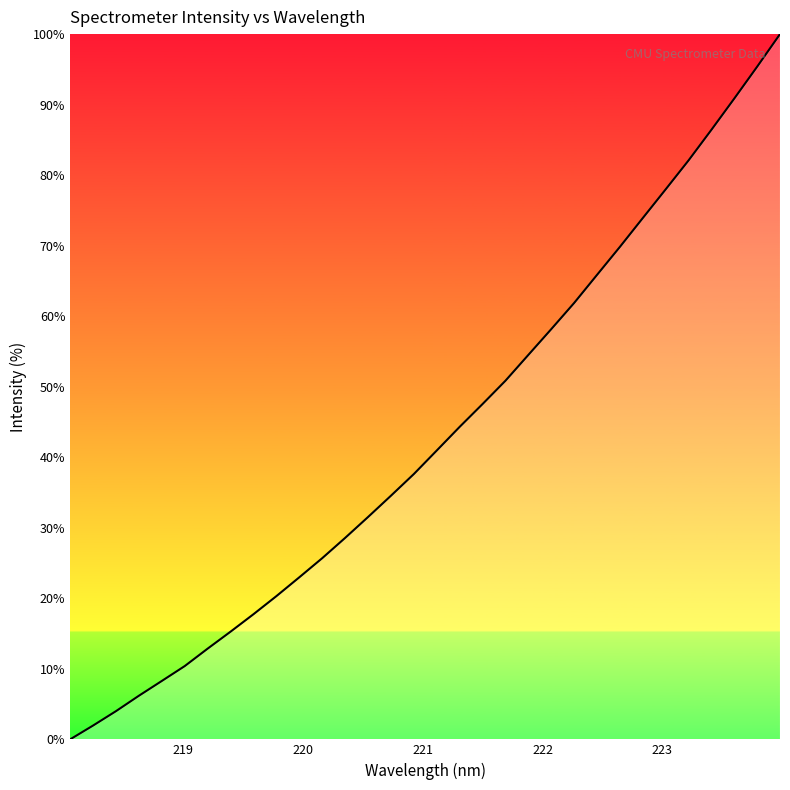

What is the sum of all values?

1378.5